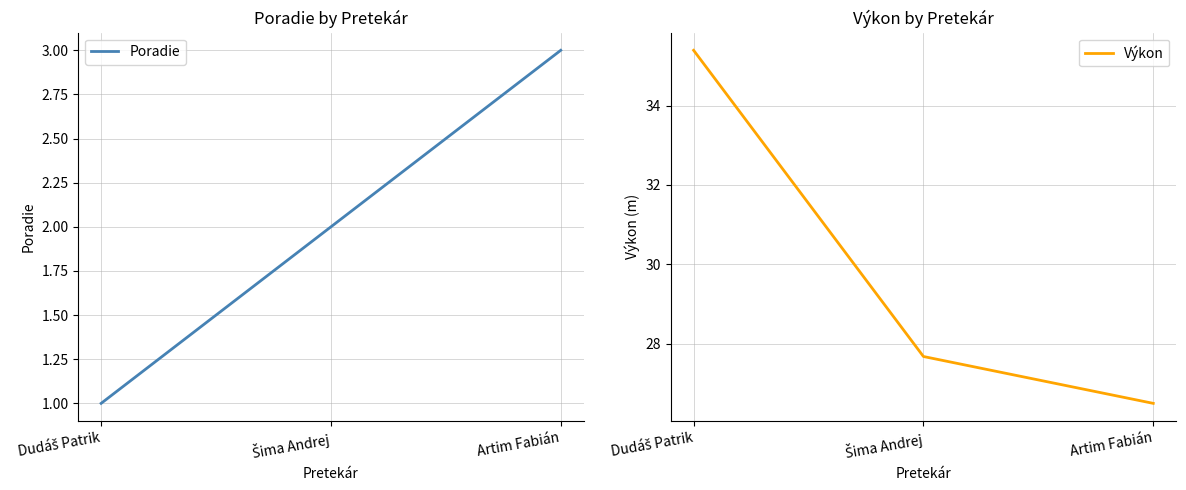

Reading right to left, transcribe all the data shown in this chart.

Poradie: Artim Fabián=3.0	Šima Andrej=2.0	Dudáš Patrik=1.0
Výkon: Artim Fabián=26.5	Šima Andrej=27.7	Dudáš Patrik=35.4